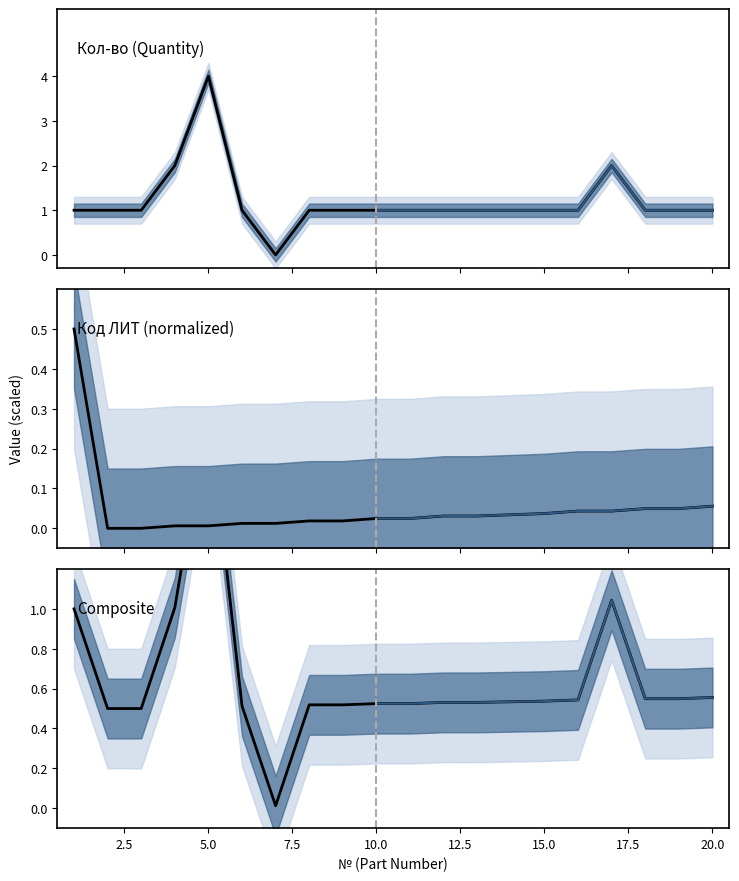

At which category does Кол-во reach its first local peak?

5